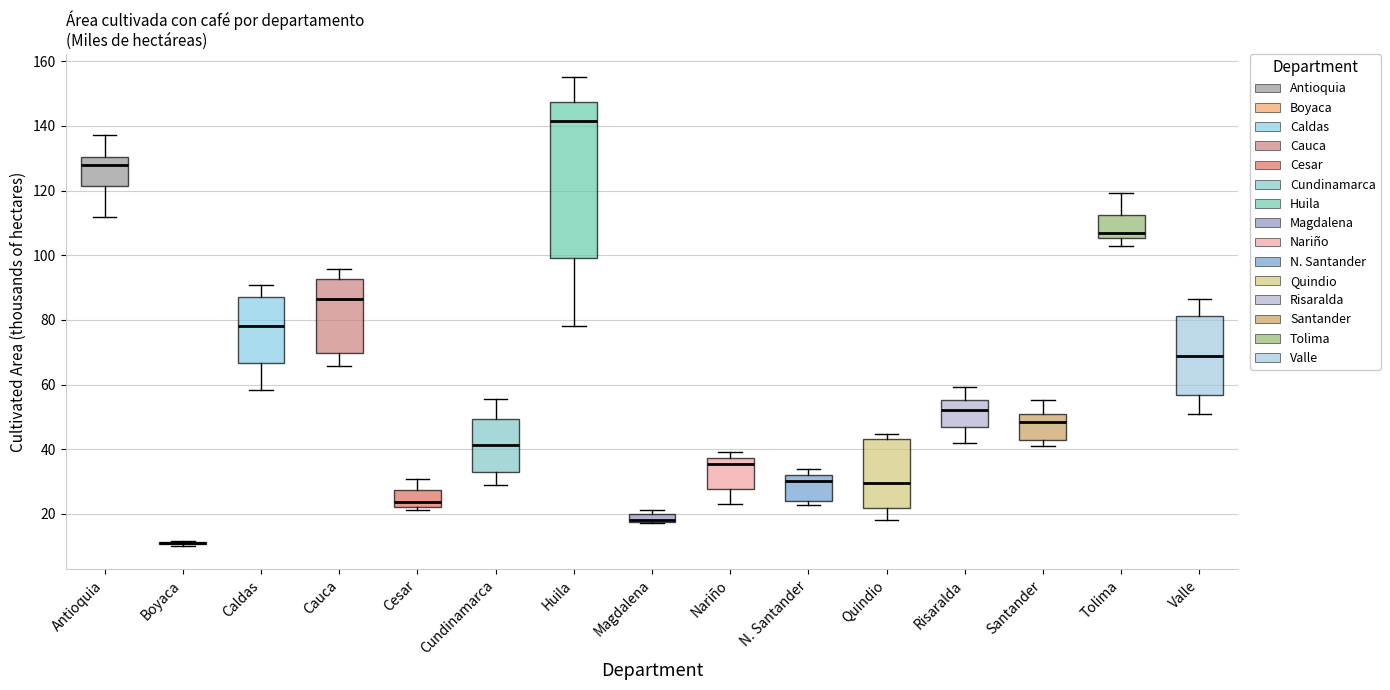

Which box is the tallest, from its lower edge to its upper edge?

Huila